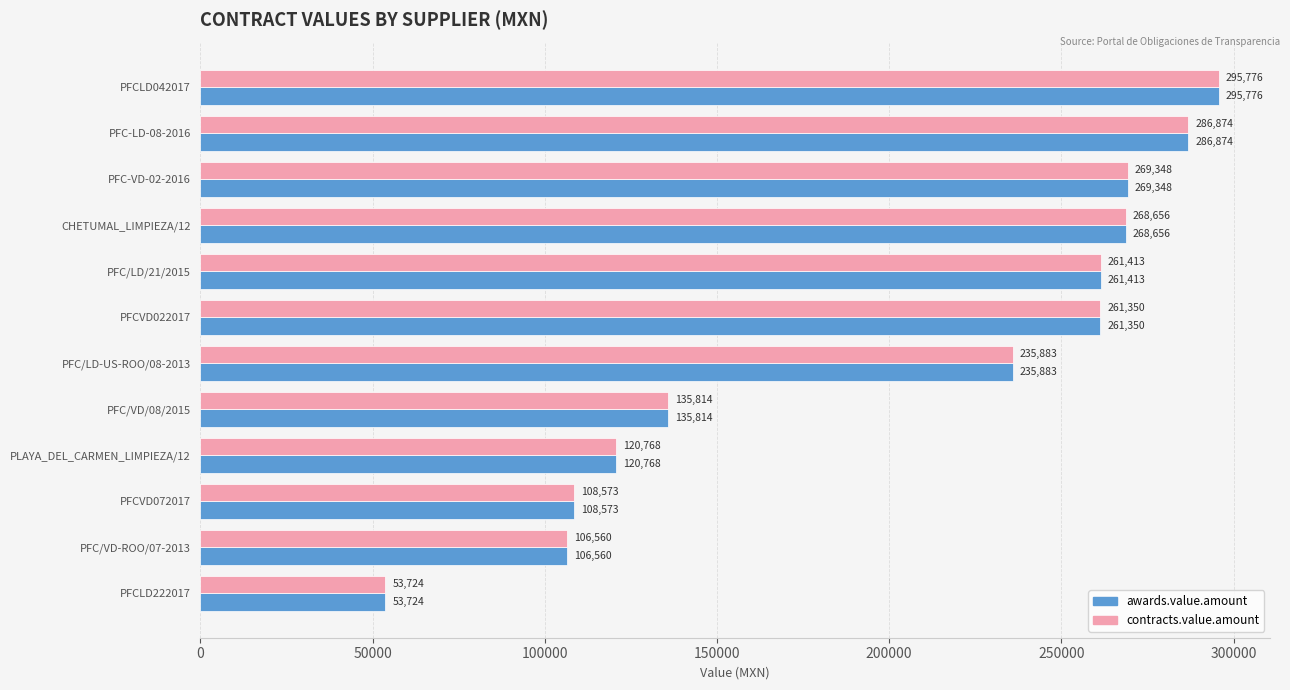

What is the difference between the second highest and minimum values in the contracts.value.amount series?

233150.4